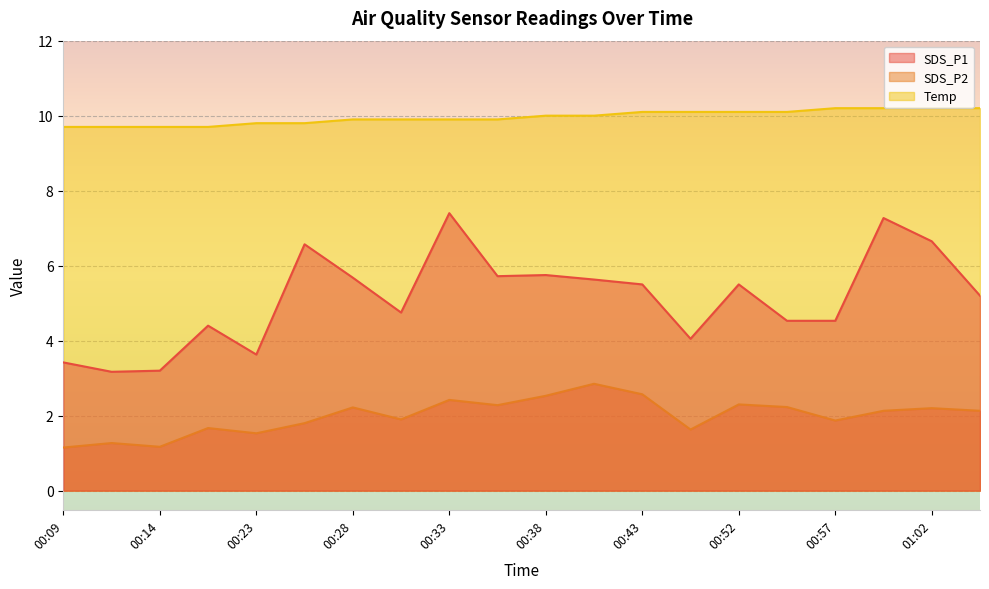

Is it true that SDS_P2 equals 2.2 at 00:28?

True